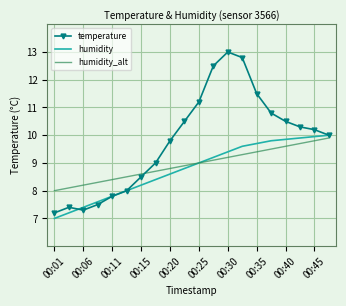

Which series has the widest spread of values?

temperature